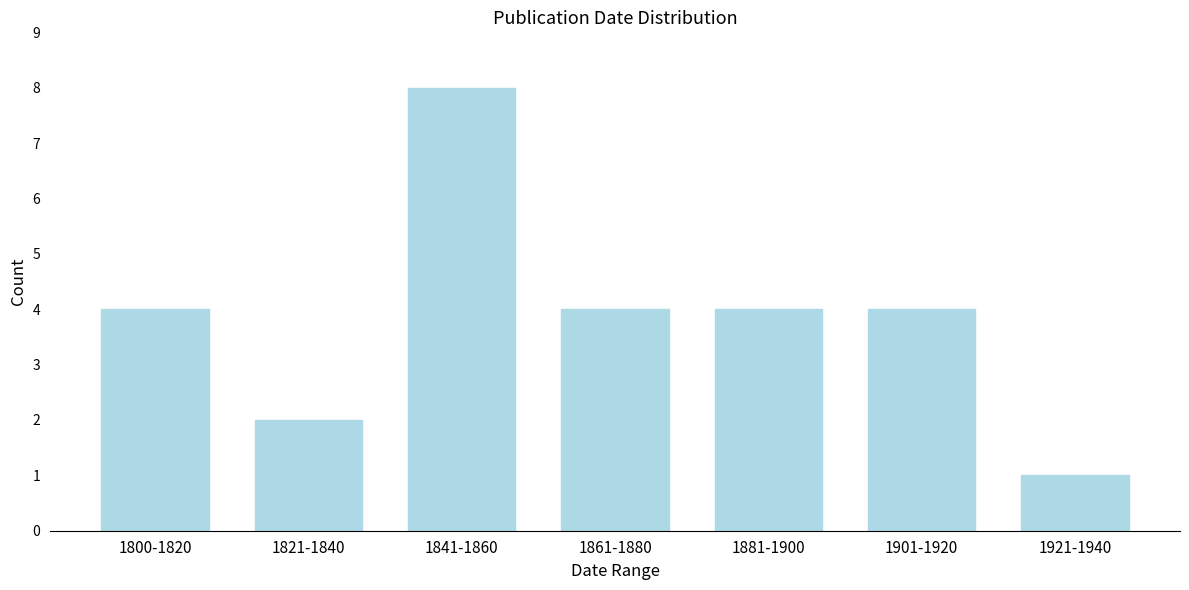

Reading left to right, list all the values displayed in this chart.

1800-1820=4	1821-1840=2	1841-1860=8	1861-1880=4	1881-1900=4	1901-1920=4	1921-1940=1